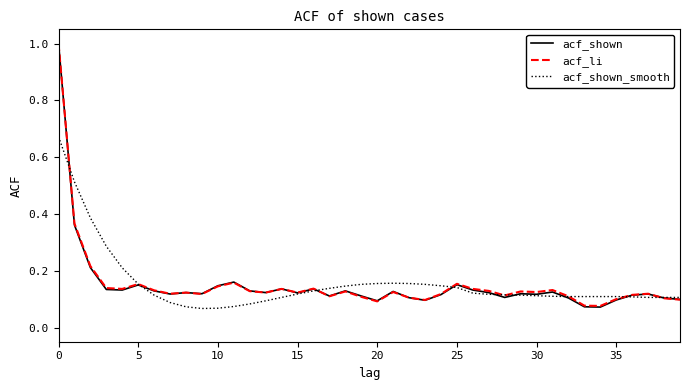

What is the highest value of the acf_li series?

1.0